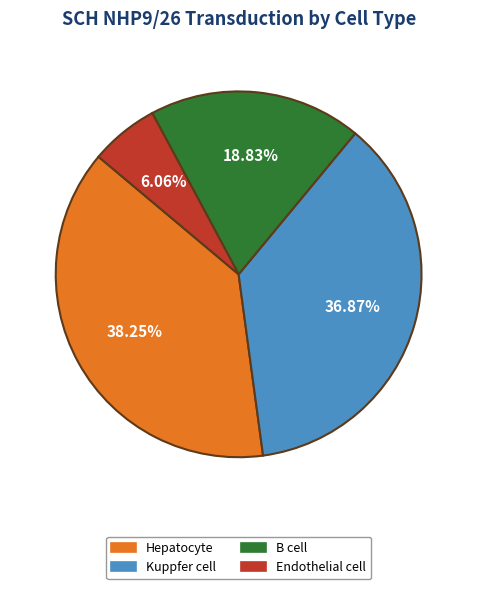

To the nearest percent, what percentage of the pie is Hepatocyte?

38%